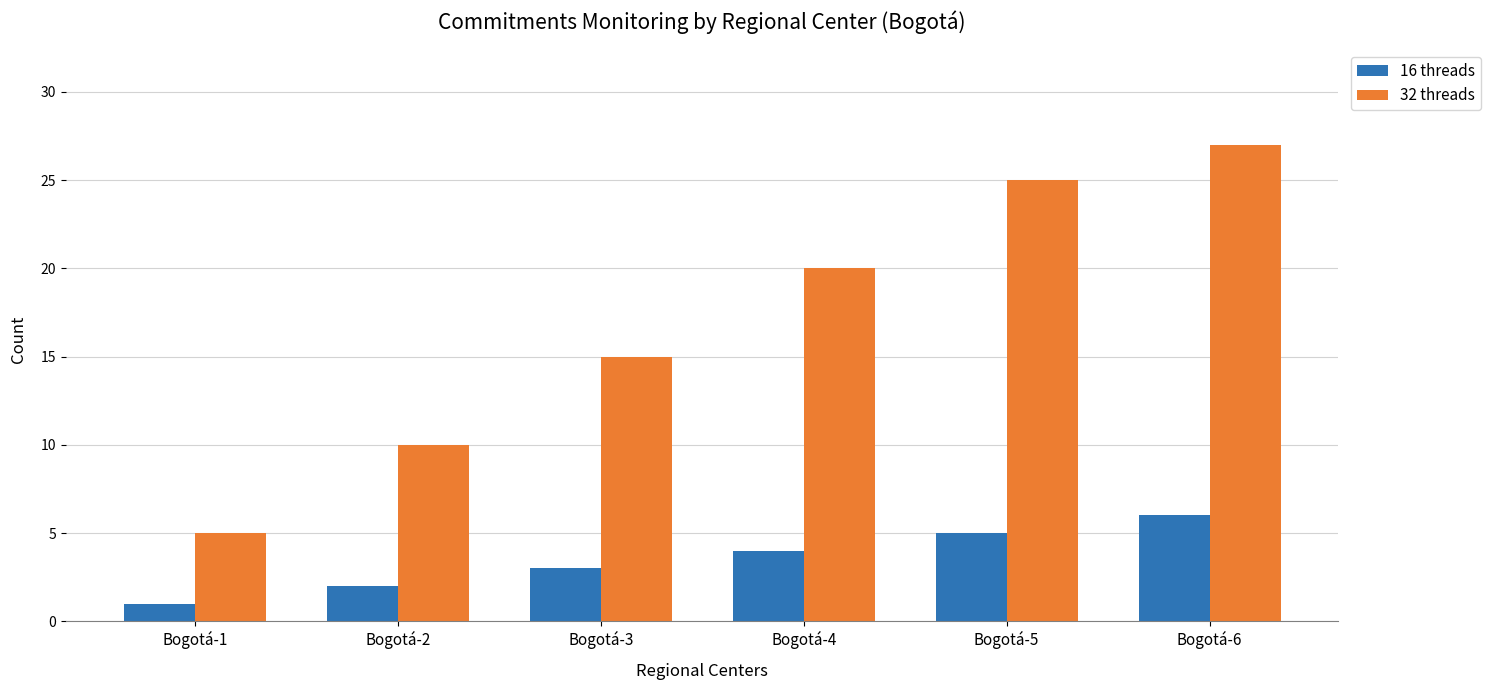

What is the minimum value for 32 threads?

5